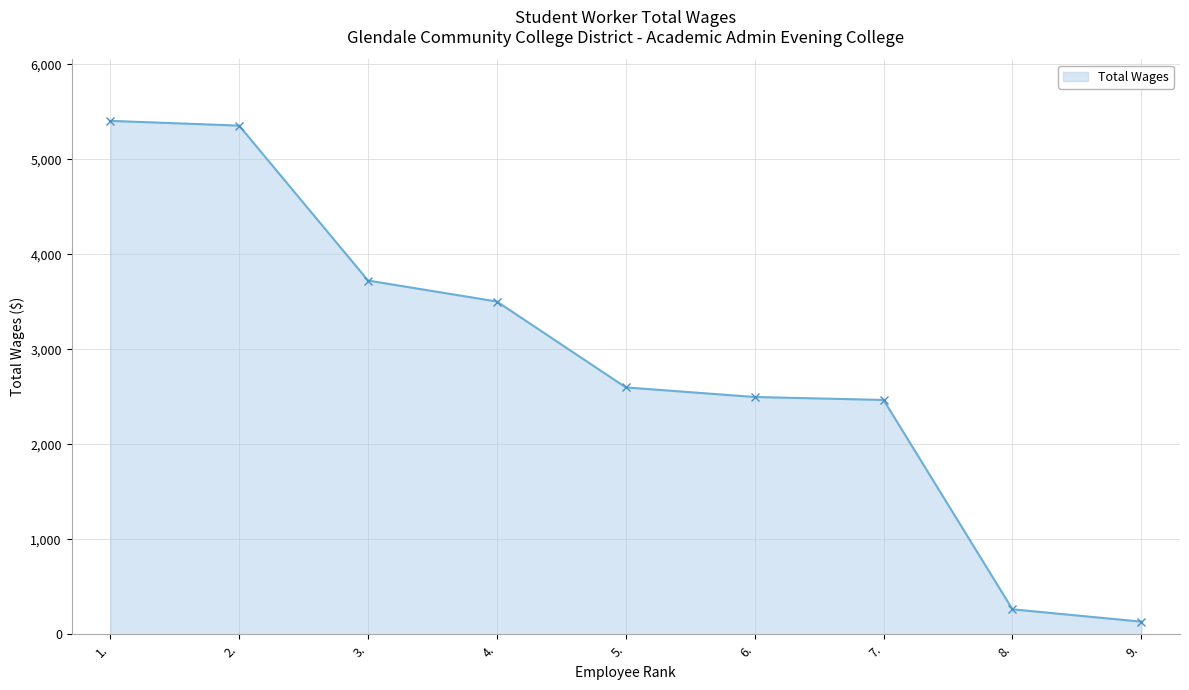

Does the chart have visible grid lines?

Yes